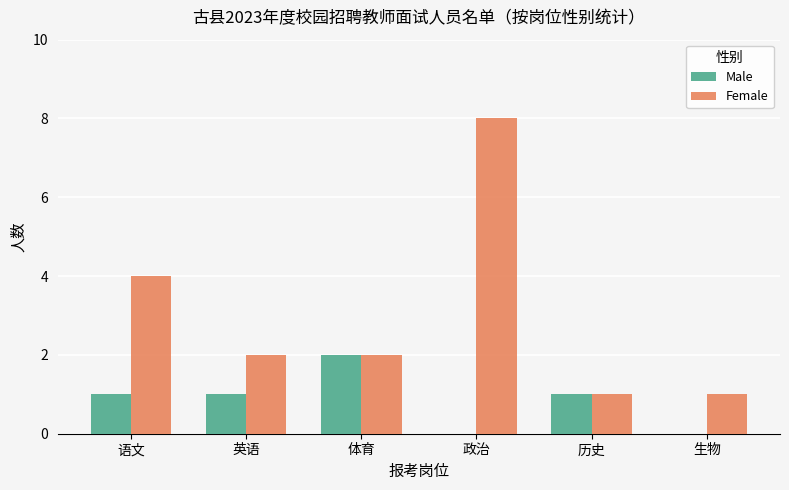

At which category is the sum across all series the highest?

政治